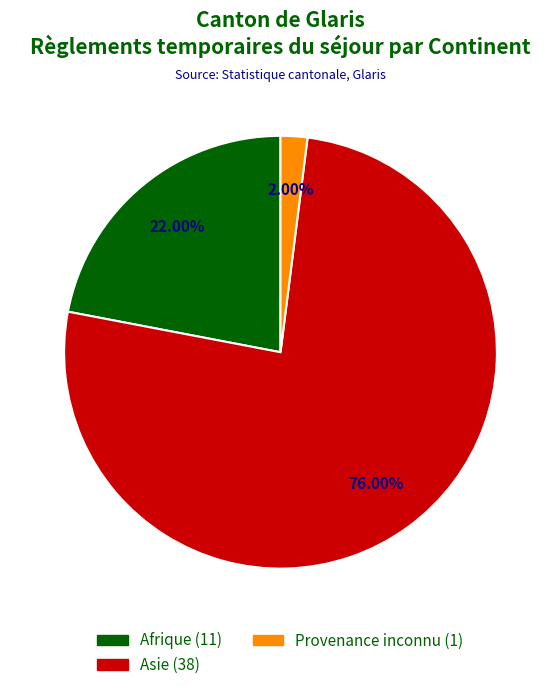

Does any single category account for the majority?

Yes